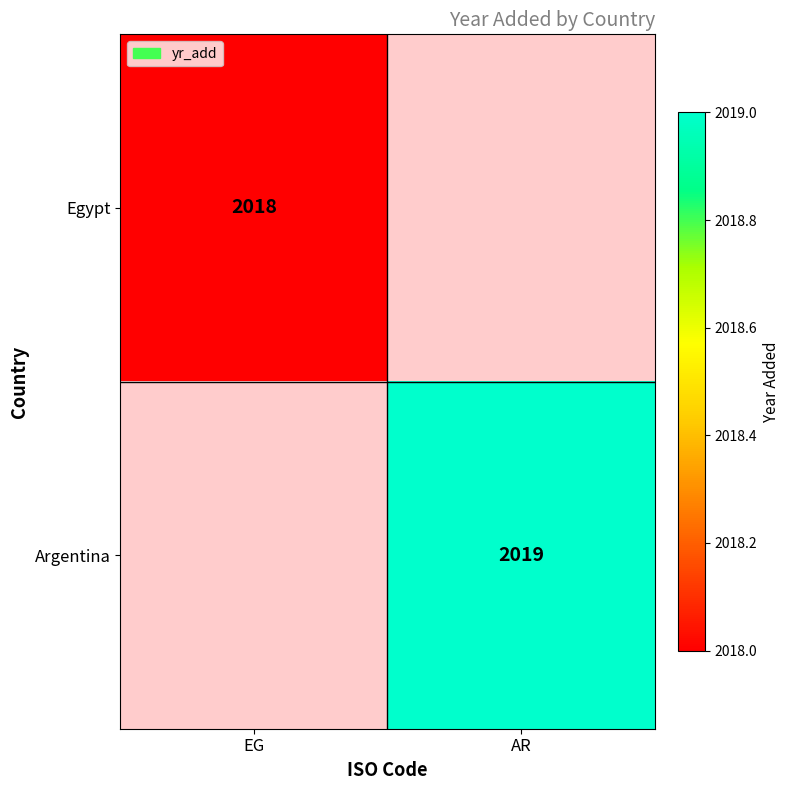

True or false: Egypt has a value of 2018 at EG.

True